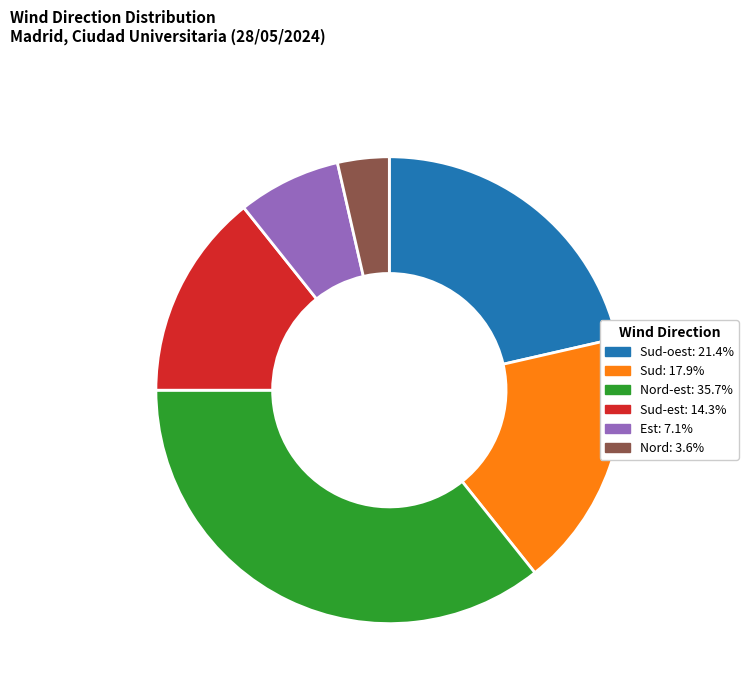

How many segments does this pie chart have?

6